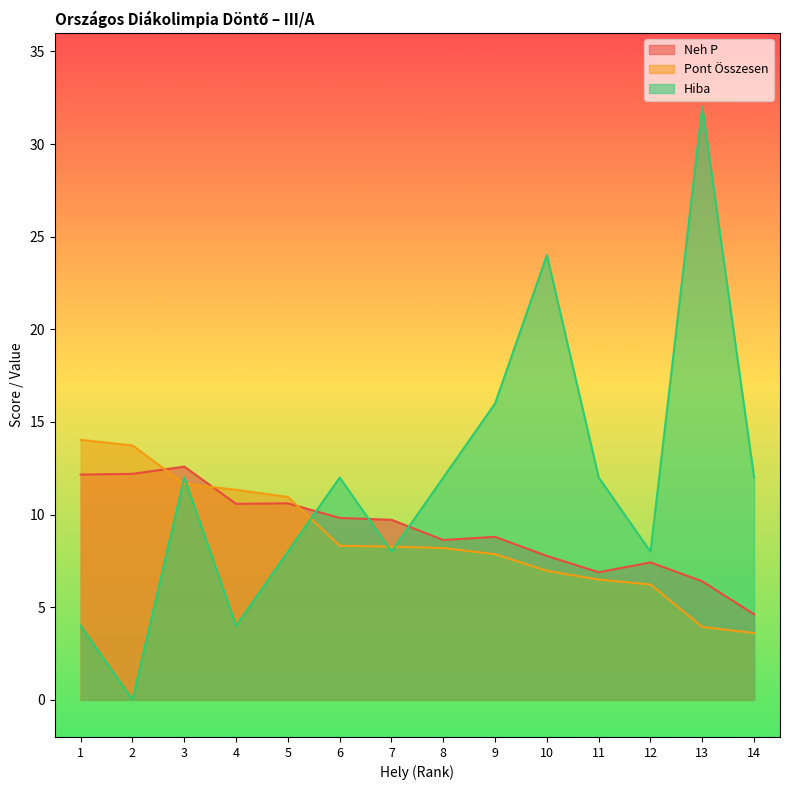

True or false: Hiba and Neh P cross at least once.

True